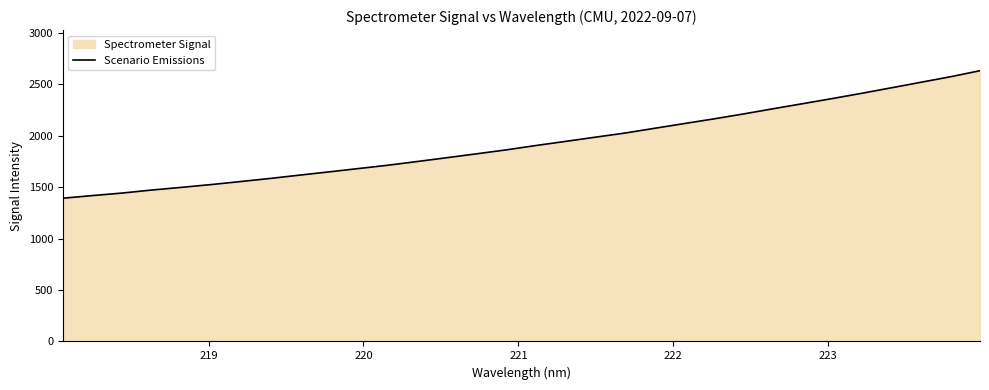

What is the minimum value shown in the chart?

1393.6